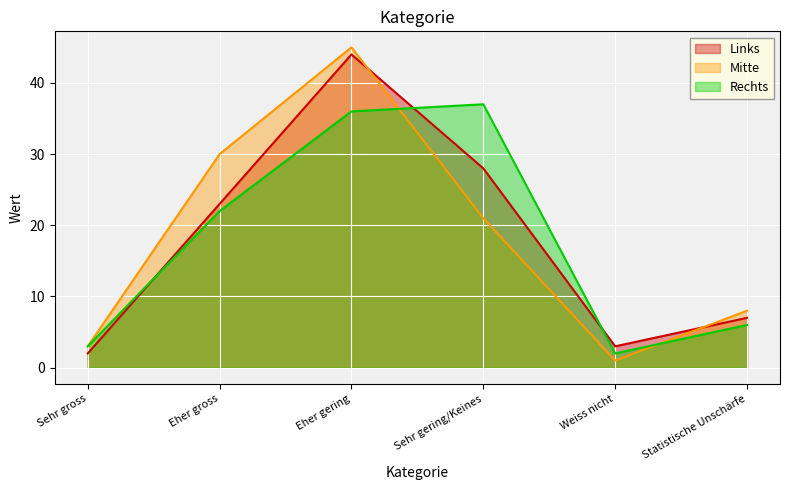

Reading left to right, list all the values displayed in this chart.

Links: 2	23	44	28	3	7
Mitte: 3	30	45	21	1	8
Rechts: 3	22	36	37	2	6